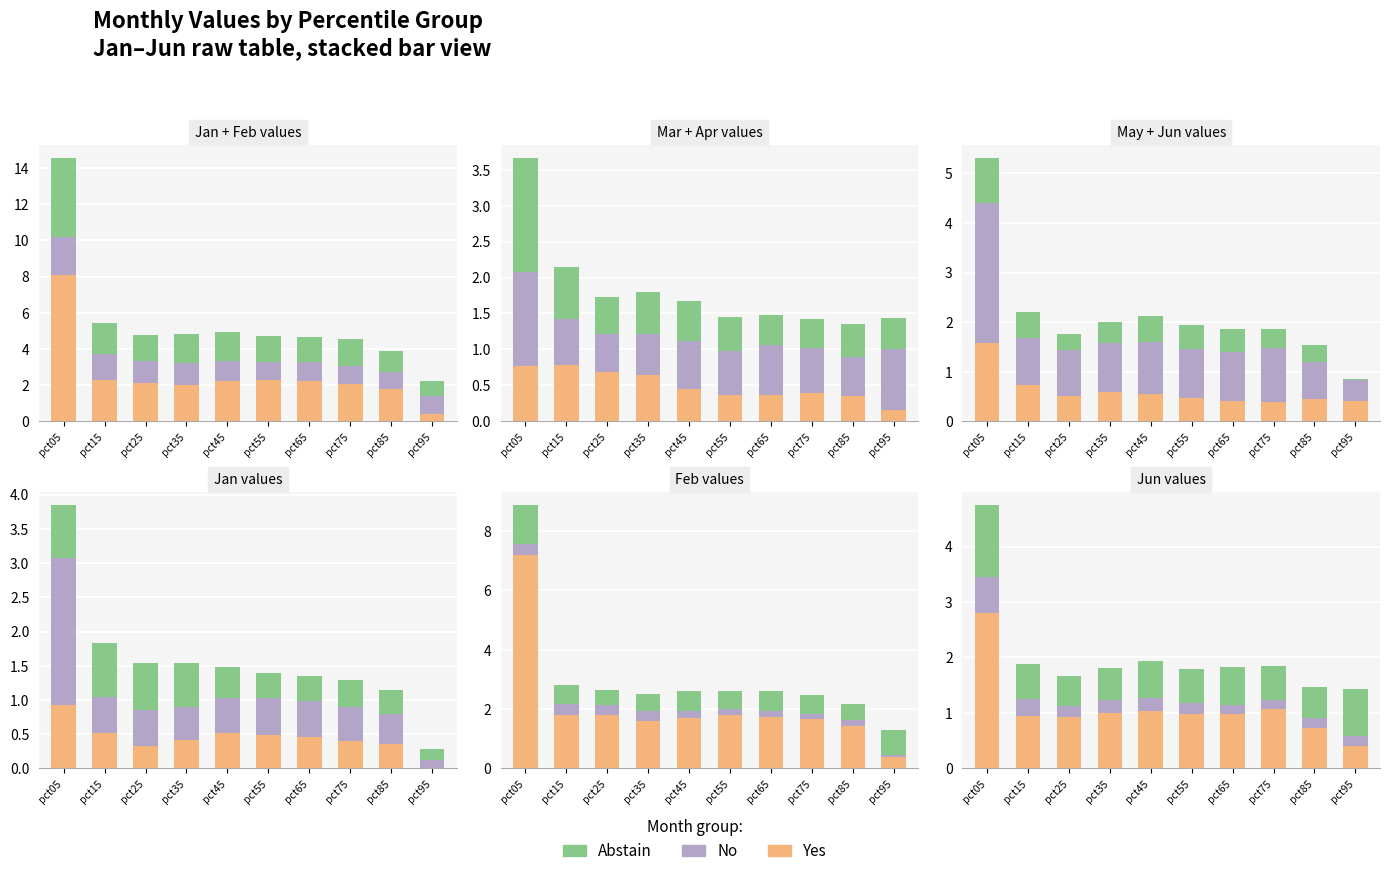

Which series has the largest total across all categories?

Yes